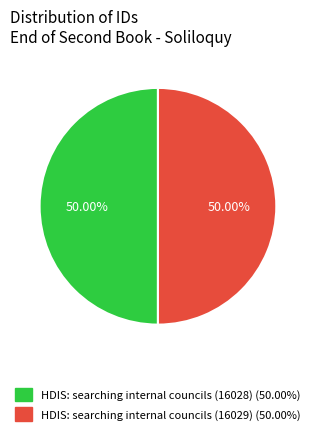

What percentage is NOT represented by HDIS: searching internal councils (16029)?

50.0%